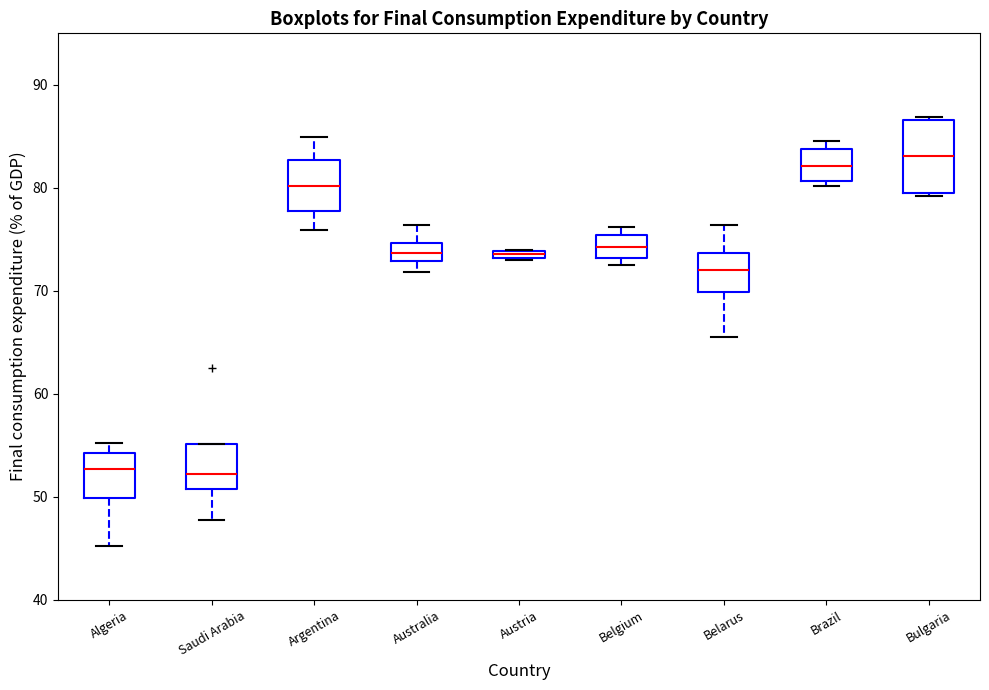

Where is the upper edge of the box for Austria on the y-axis? The values are not printed on the chart, so give them approximately, as read against the axis.

74